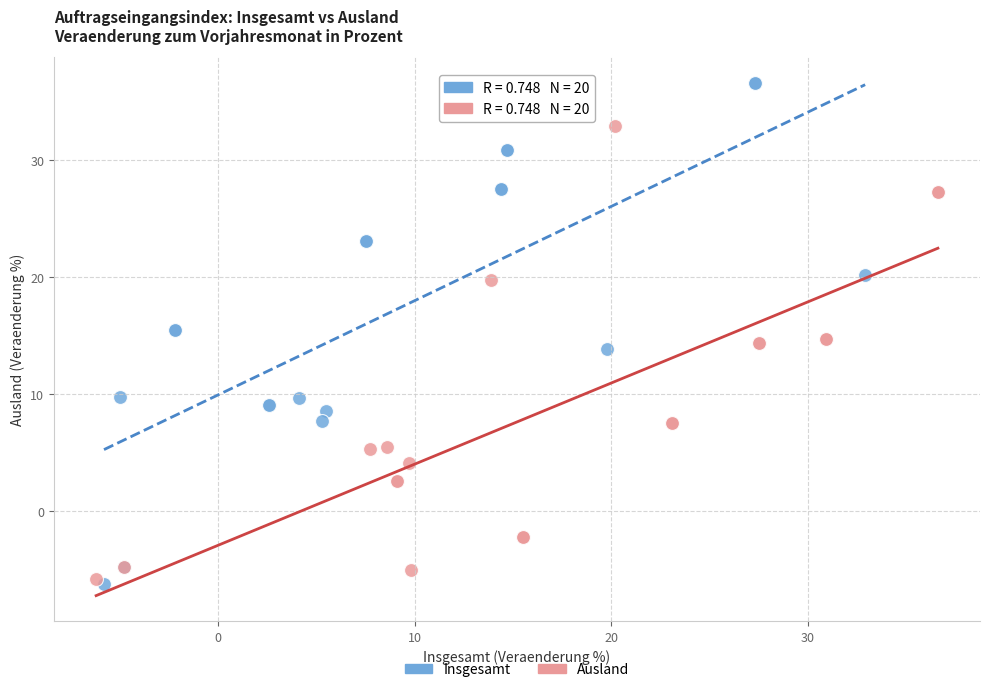

Which series reaches the maximum Y coordinate?

Insgesamt